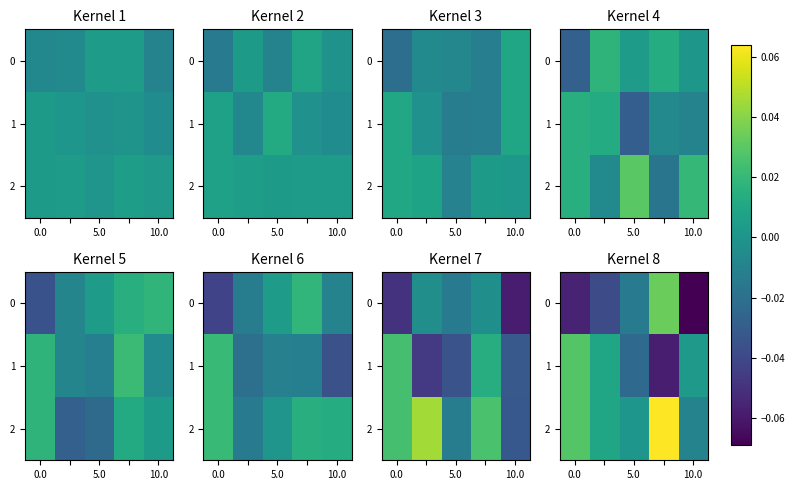

Which category has the lowest value in the 2 series?

10.0